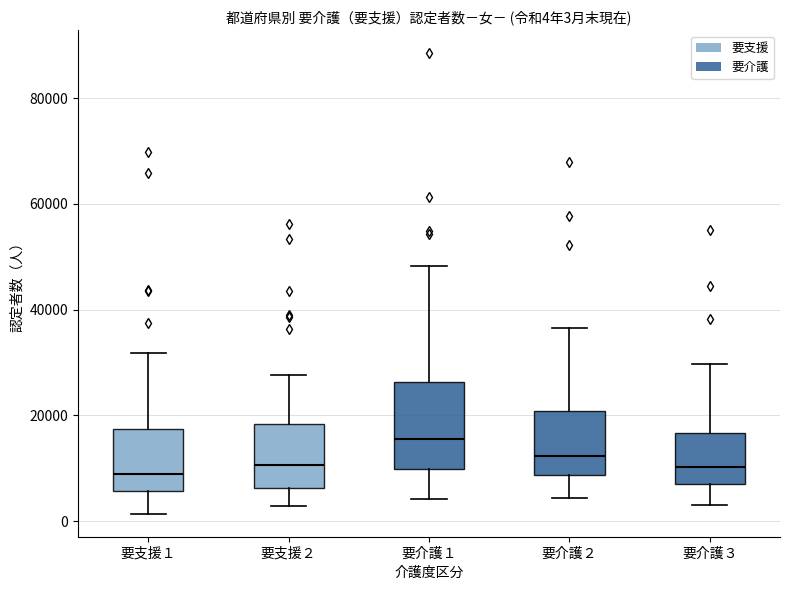

Comparing the boxes themselves (not the whiskers), which one is the tallest?

要介護１